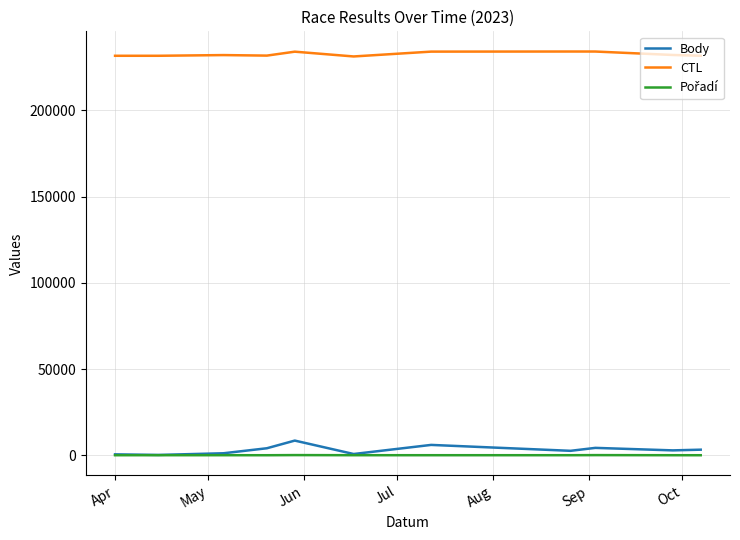

Does the chart display data point markers on the line(s)?

No